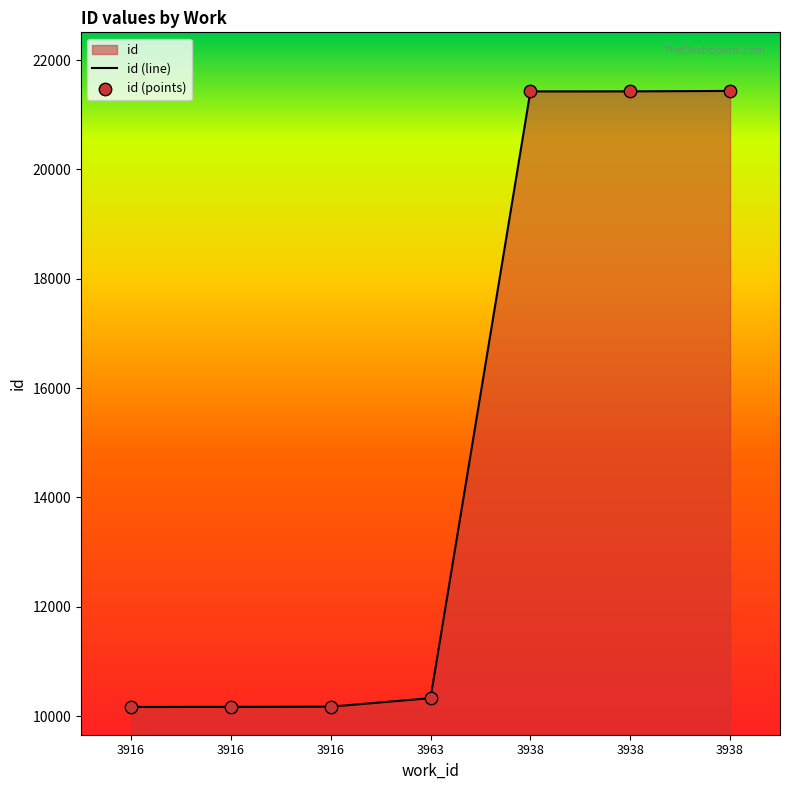

Between 3938 and 3916, which is larger?

3938